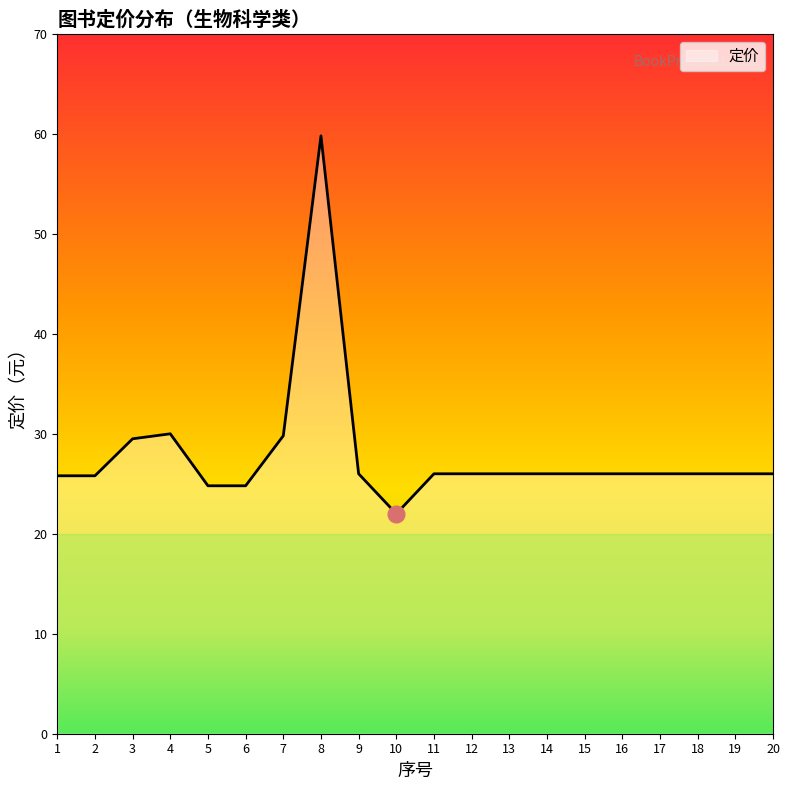

What value does the data have at 9?

26.0